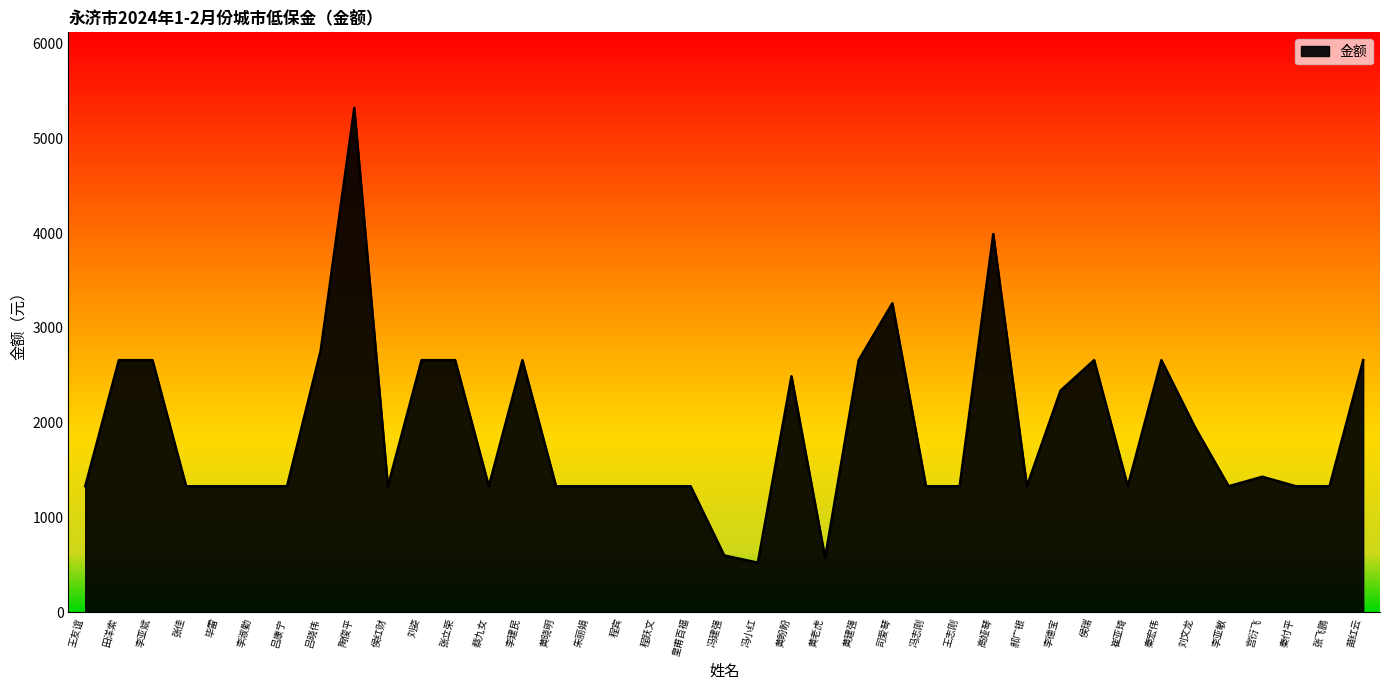

At which label is the value closest to 2922?

吕晓伟